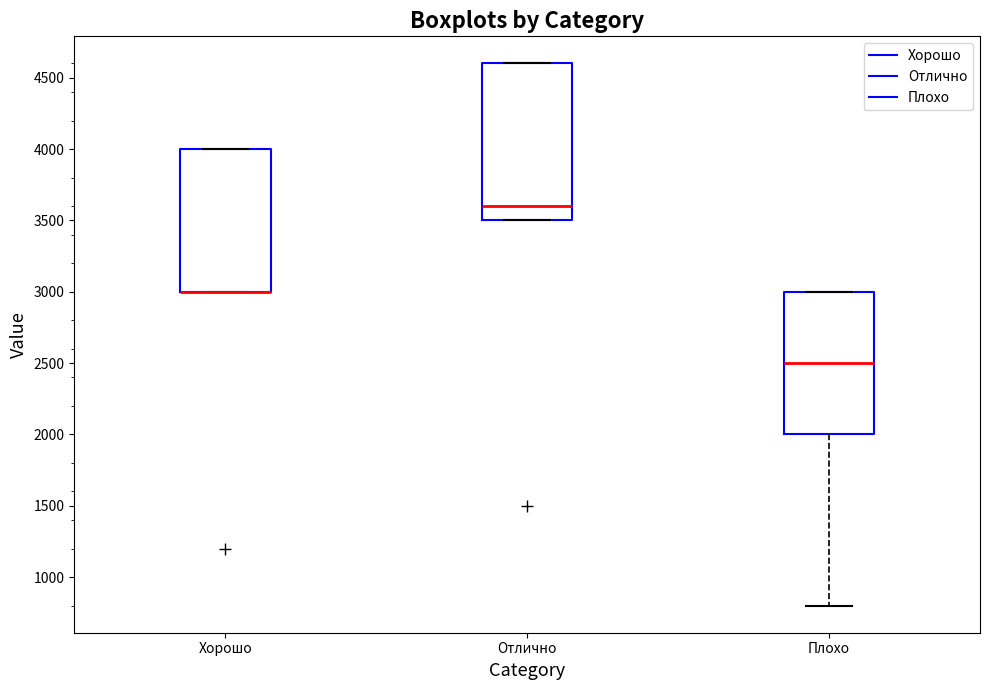

Reading left to right, transcribe this box plot: for each box, give where its median line is, the range the box spans, and where its two whiskers end, as read against the y-axis. The values are not printed on the chart, so give them approximately, as read against the axis.

Хорошо: median 3000 (drawn on the box's lower edge), box 3000 to 4000, whiskers 3000 to 4000
Отлично: median 3600, box 3500 to 4600, whiskers 3500 to 4600
Плохо: median 2500, box 2000 to 3000, whiskers 800 to 3000